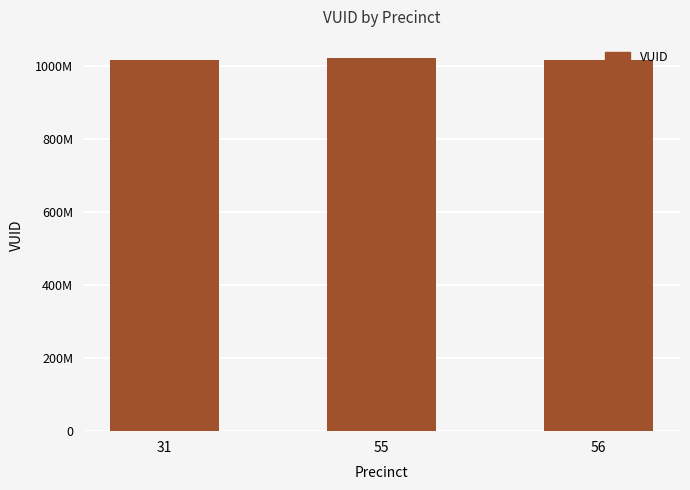

At which label does the data first exceed 1016121959?

55